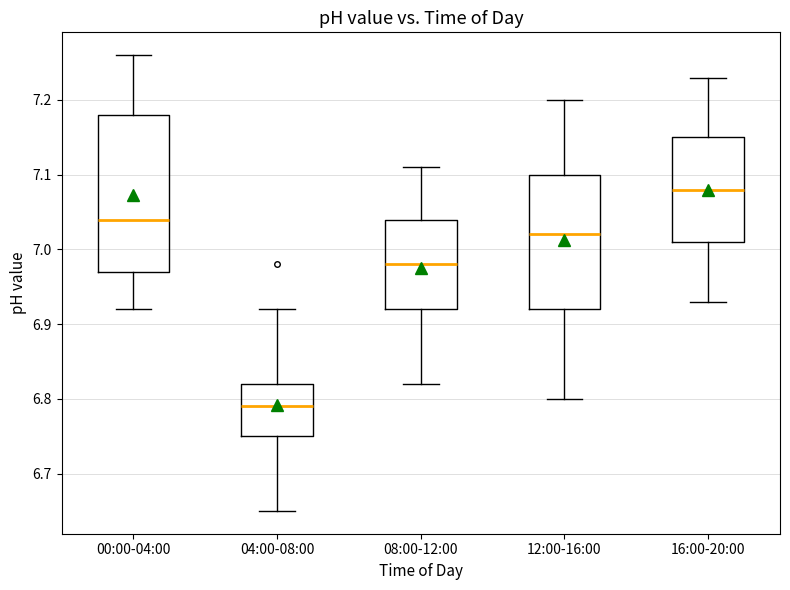

Comparing the boxes themselves (not the whiskers), which one is the tallest?

00:00-04:00